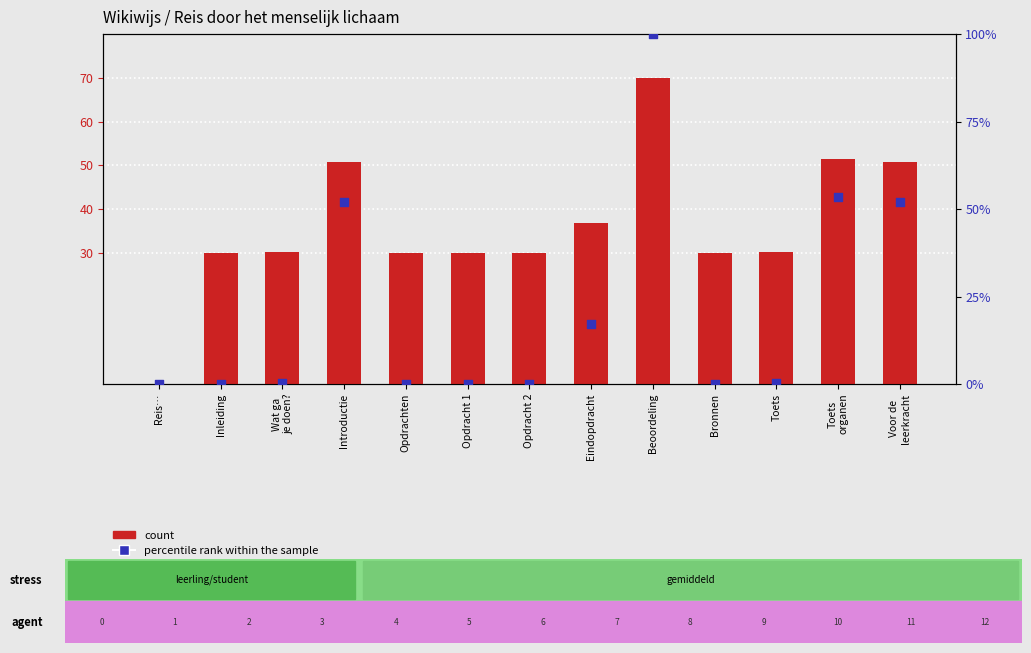

At which category is the sum across all series the highest?

Beoordeling